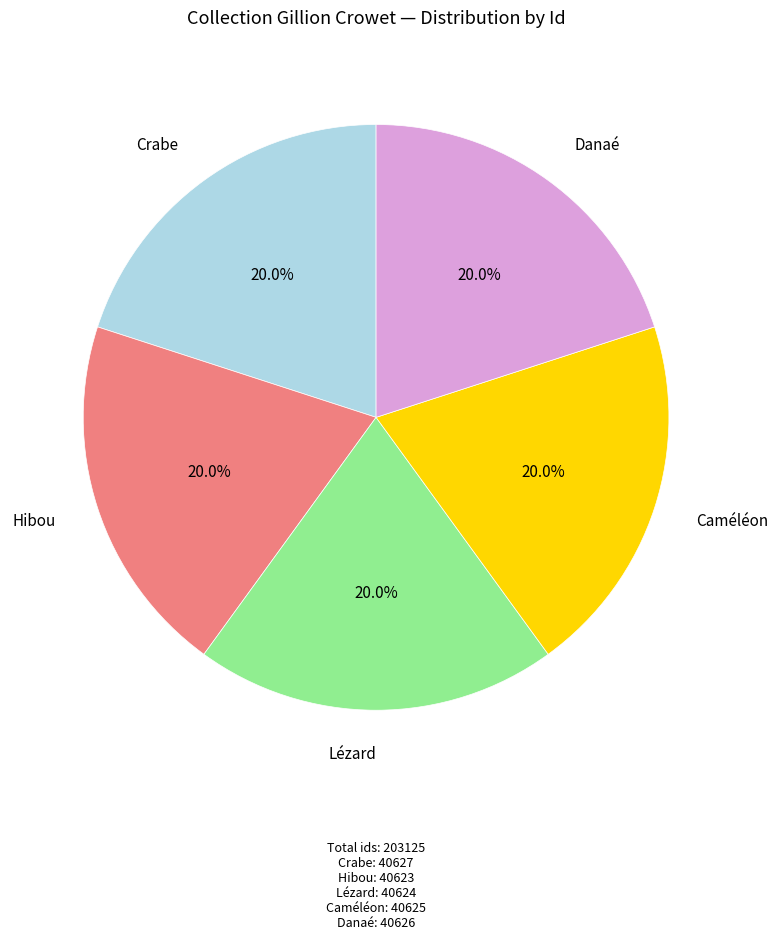

To the nearest percent, what portion does Lézard represent?

20%